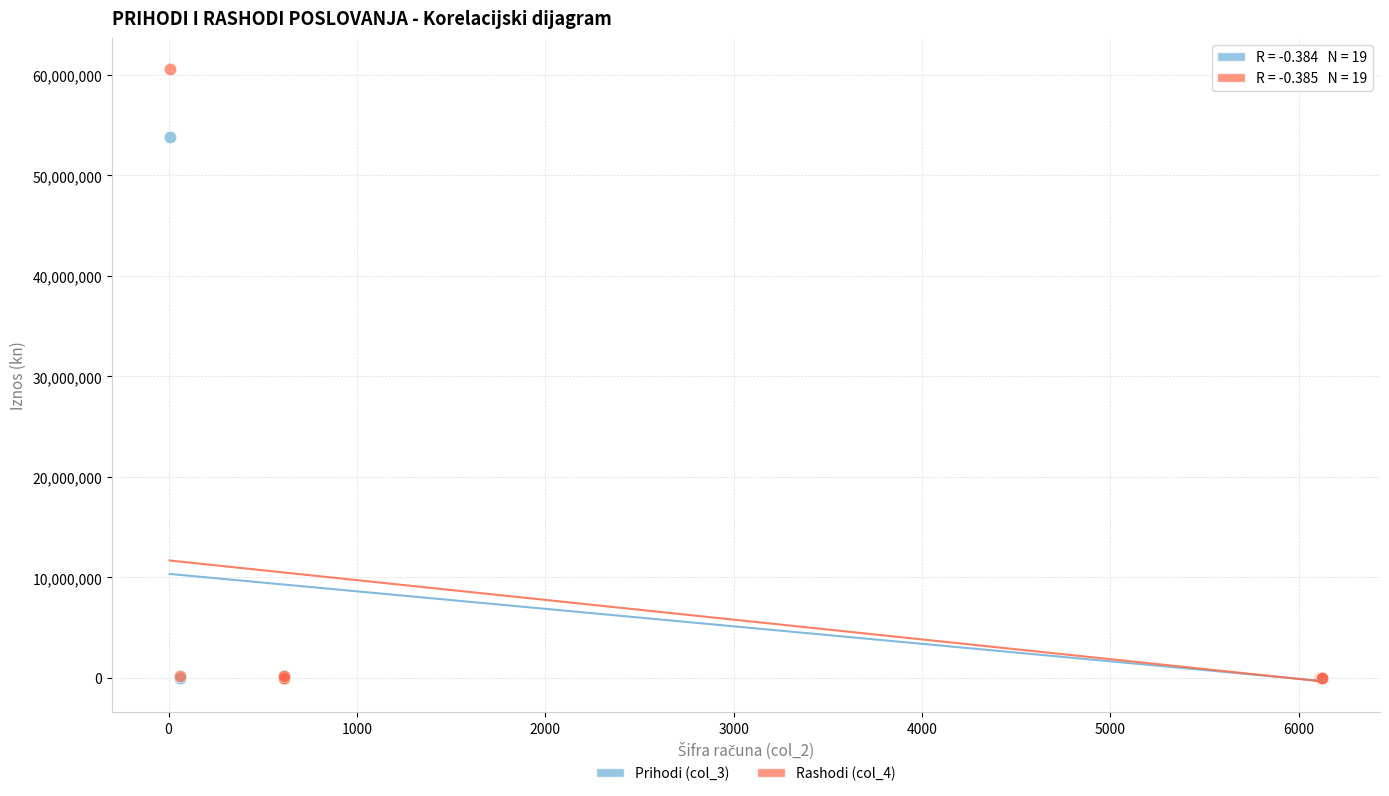

What are all the series names shown in the legend?

Prihodi (col_3), Rashodi (col_4)